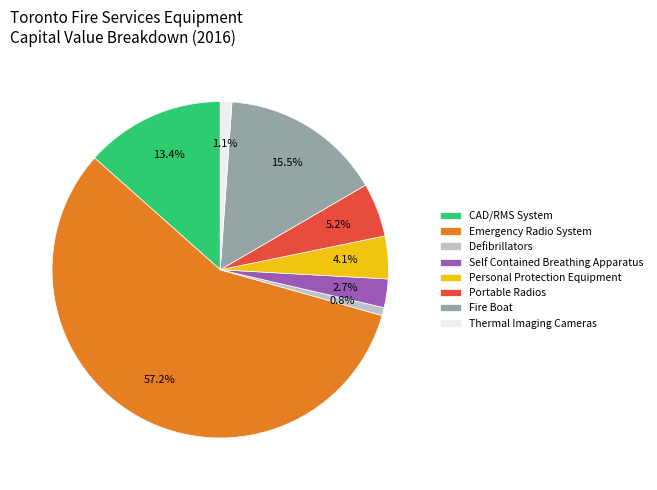

Which slice is the largest?

Emergency Radio System